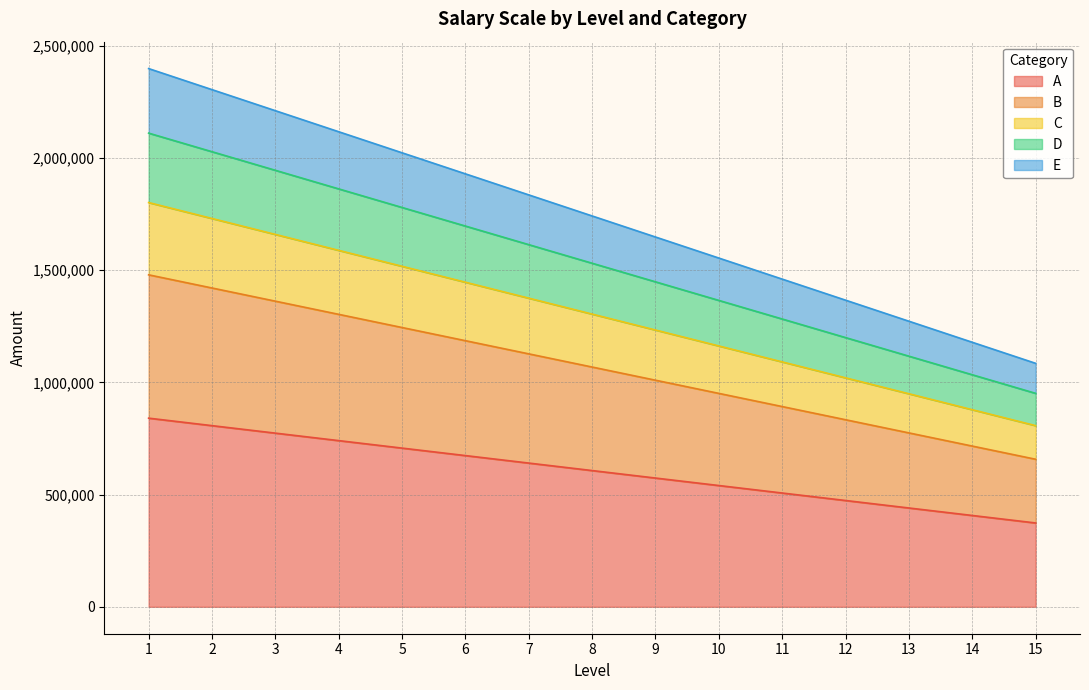

What is the difference between the highest and lowest values at 8?

1134383.5